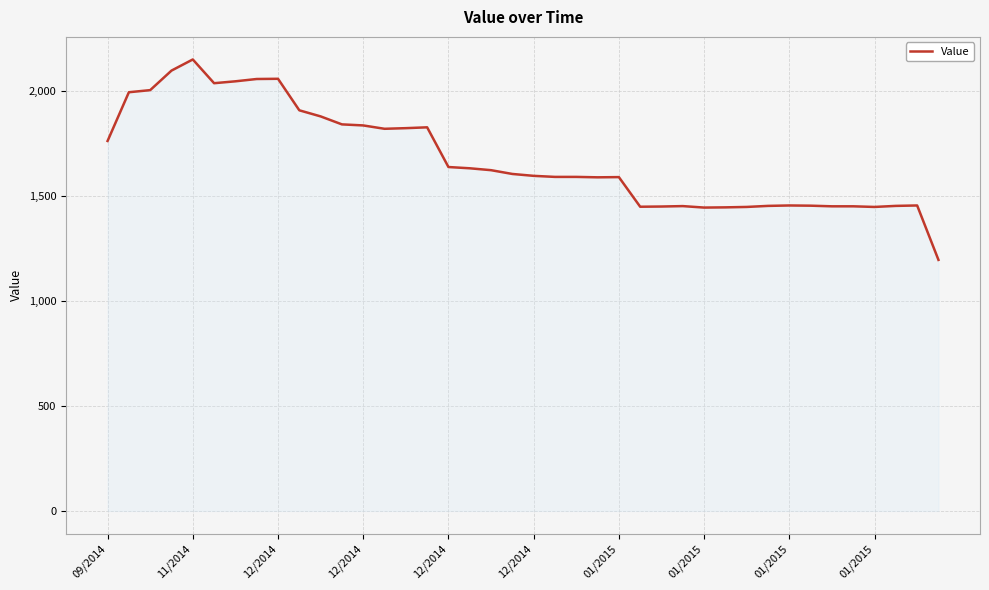

What is the maximum value shown in the chart?

2149